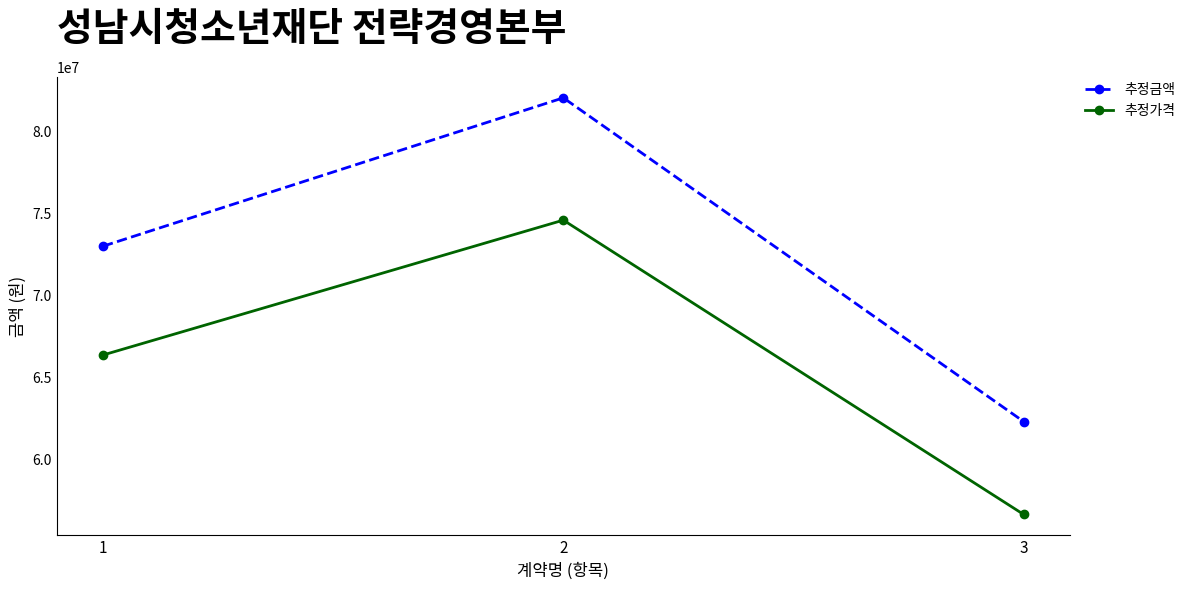

What is the approximate value of 추정가격 at 2?

74590000